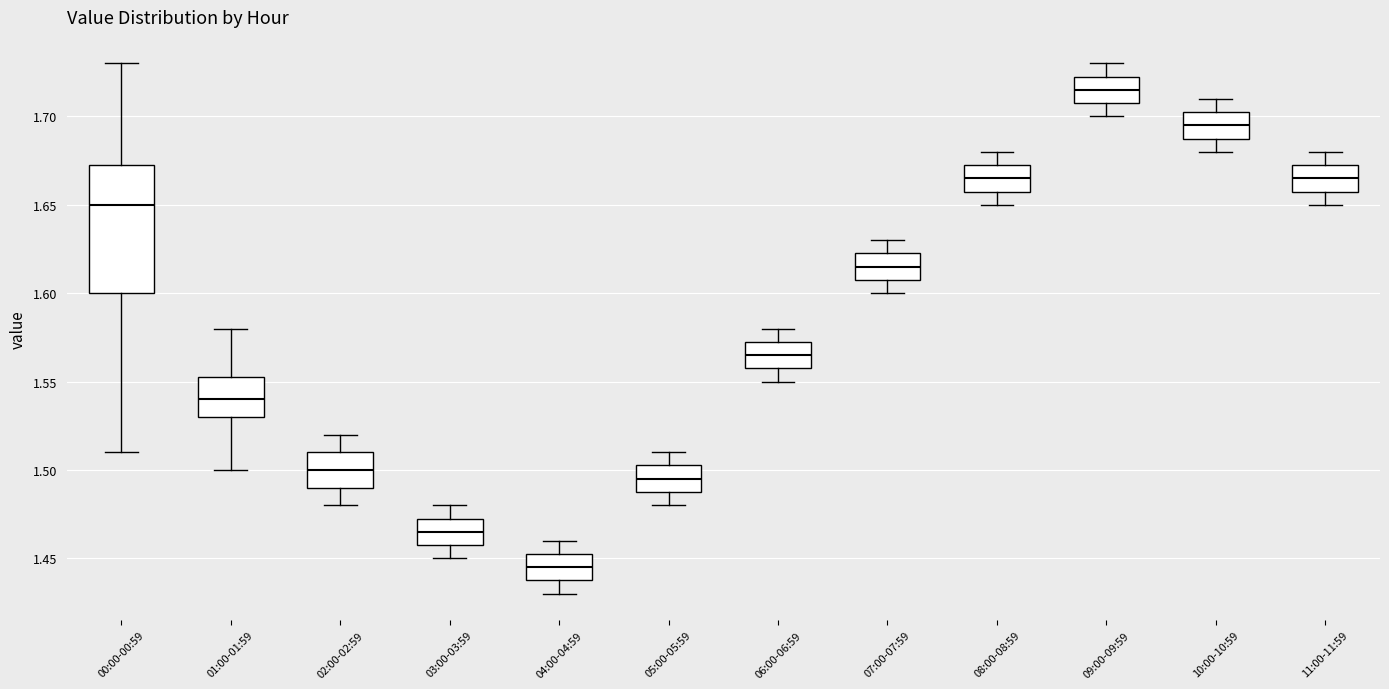

Which box is the tallest, from its lower edge to its upper edge?

00:00-00:59